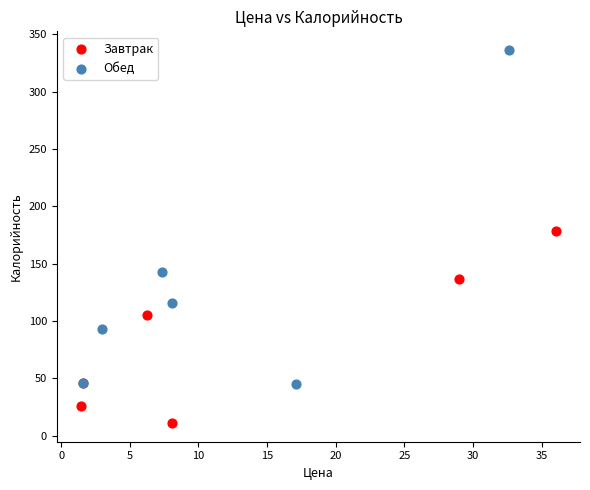

Which series has the widest spread of Y values?

Обед